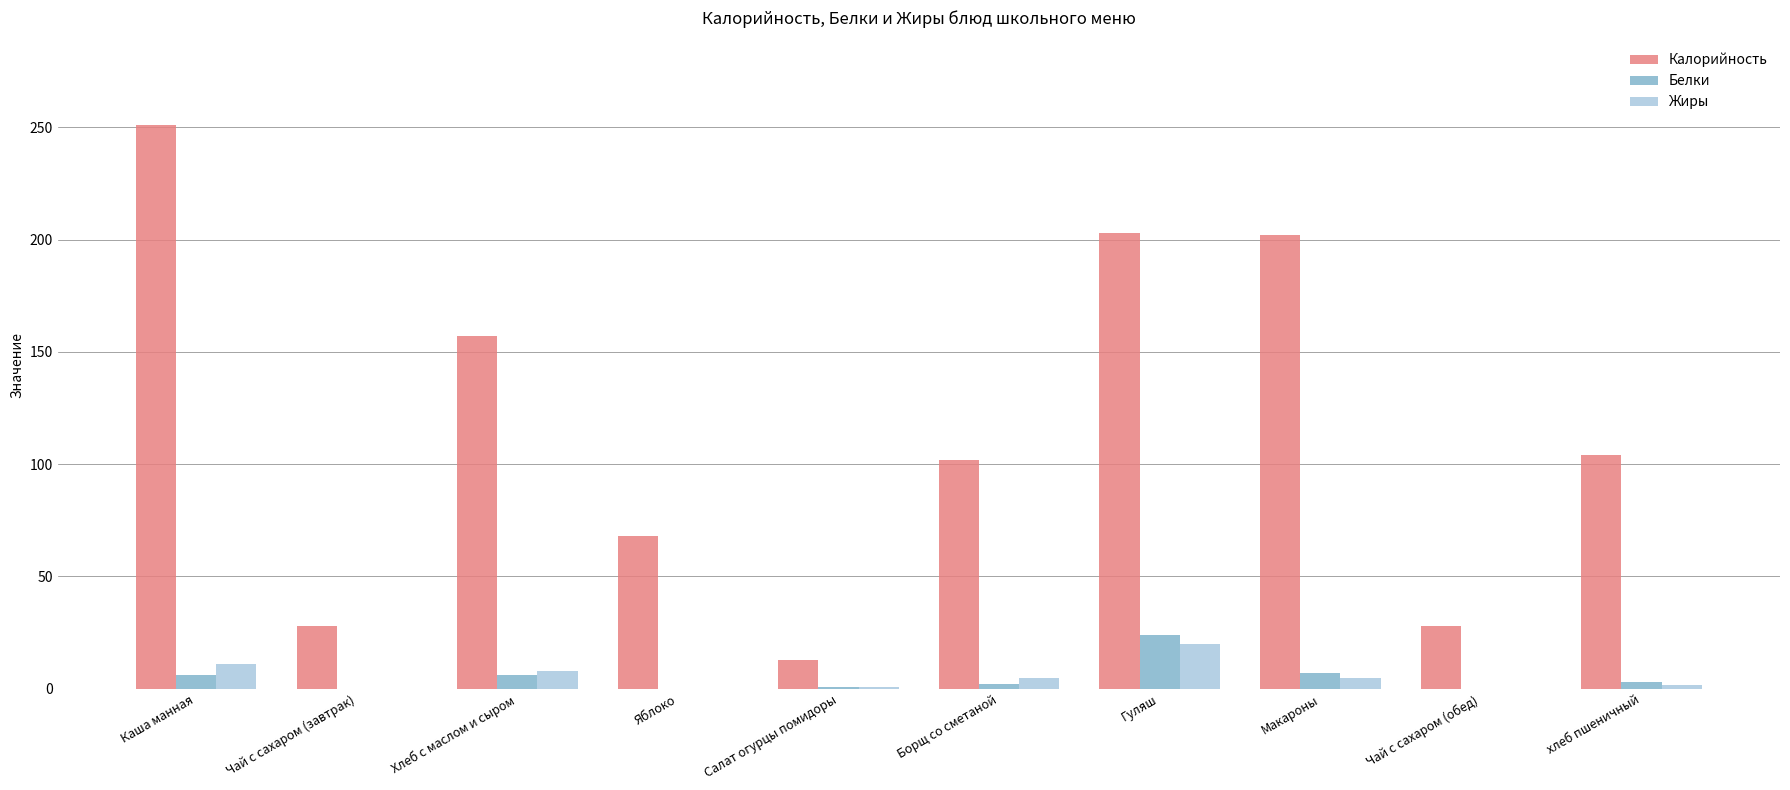

What are all the series names shown in the legend?

Калорийность, Белки, Жиры